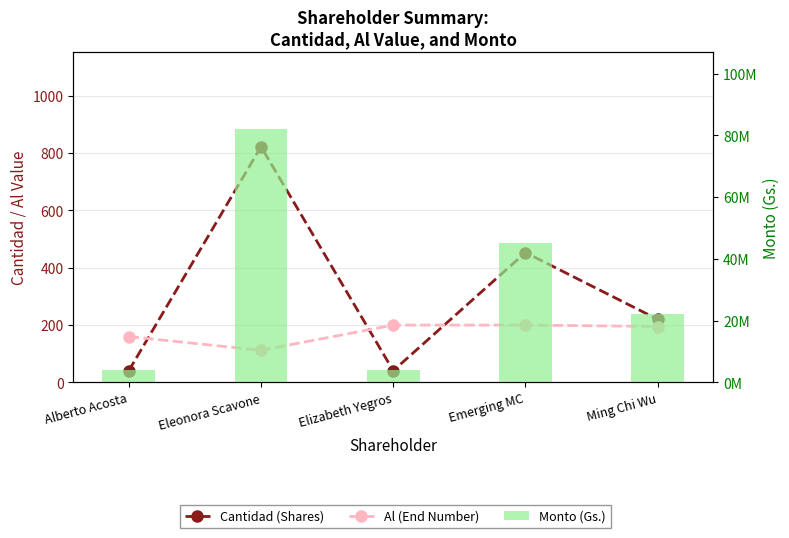

The value of Monto (Gs.) at Eleonora Scavone is 143121658. True or false?

False